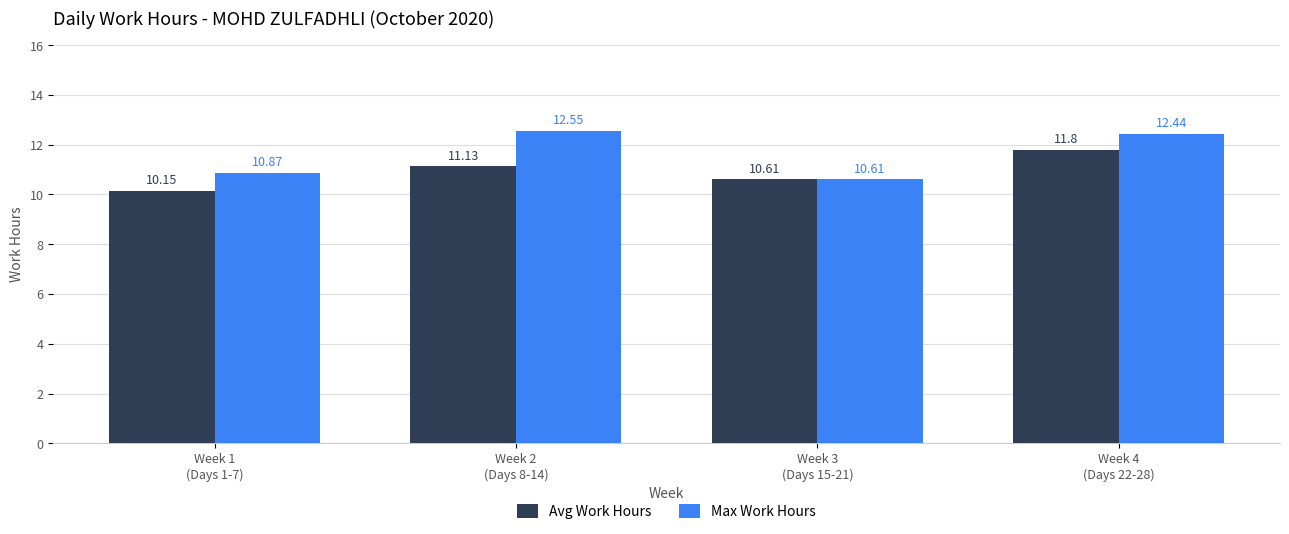

Which series has the widest spread of values?

Max Work Hours